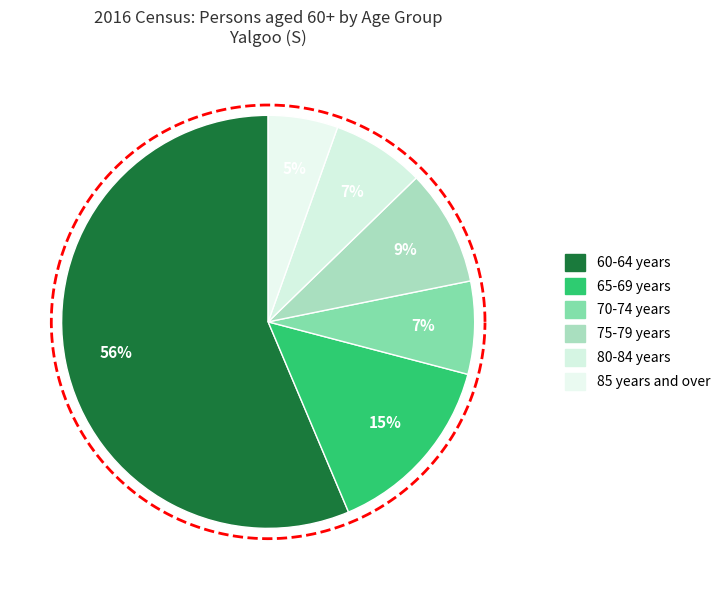

To the nearest percent, what is the difference between the 80-84 years and 60-64 years slice percentages?

49%